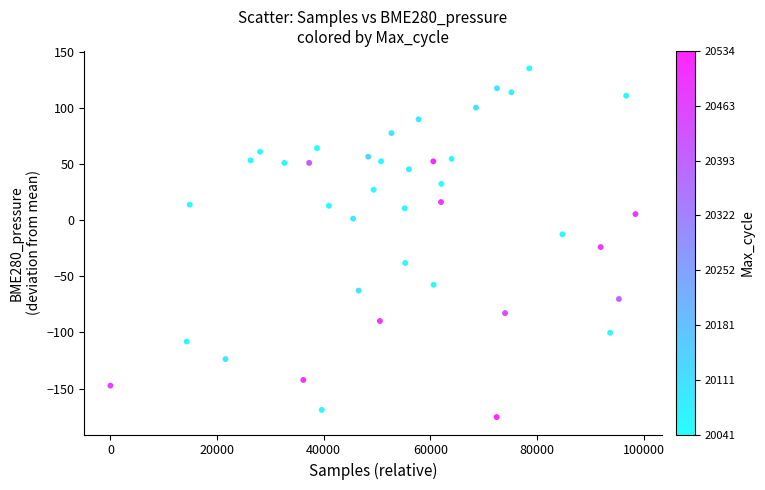

What is the range of X values (max minus min)?

98445.0